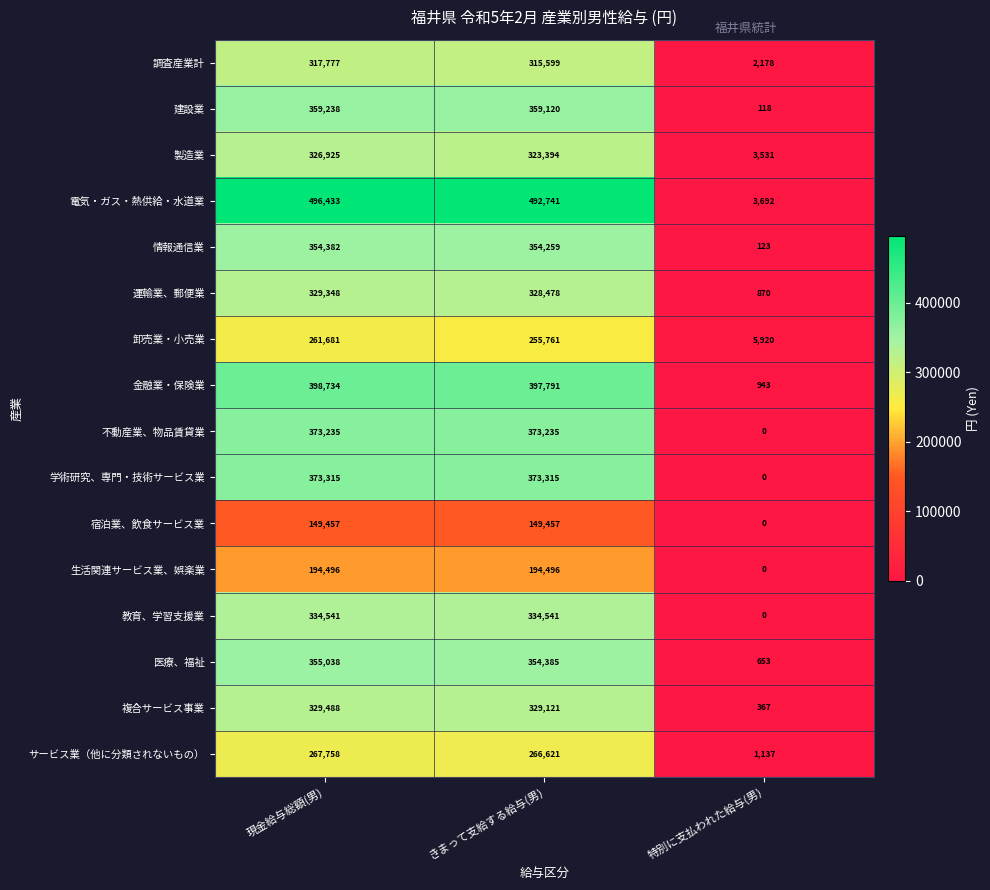

How many distinct data groups are displayed?

16